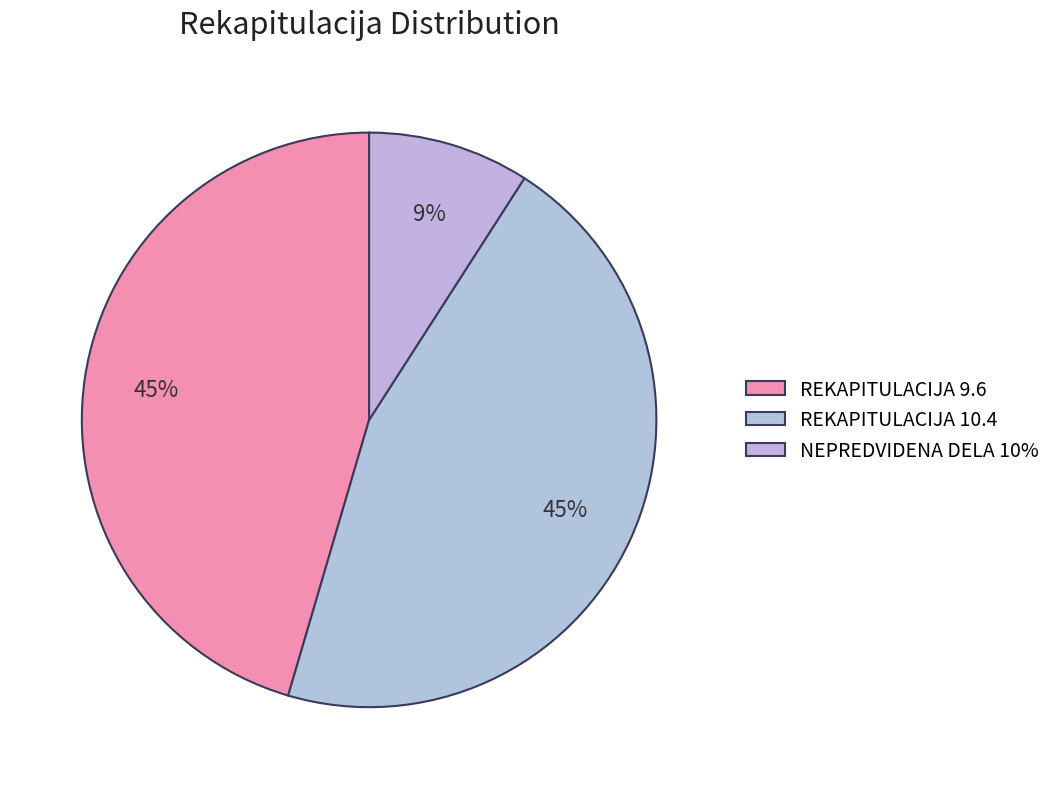

What is the change in value from REKAPITULACIJA 9.6 to NEPREDVIDENA DELA 10%?

-12480